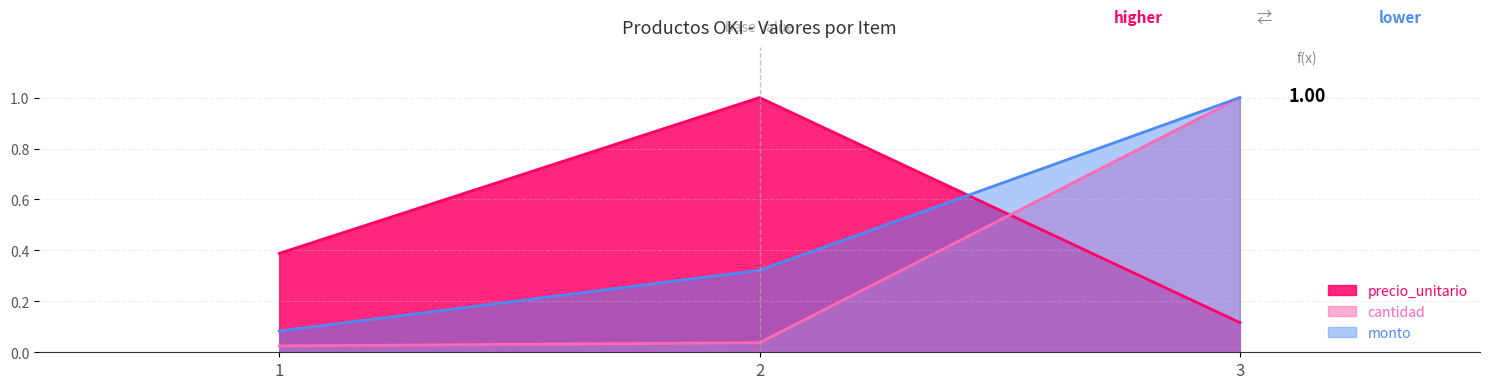

Is it true that cantidad equals 0.0 at 1?

True